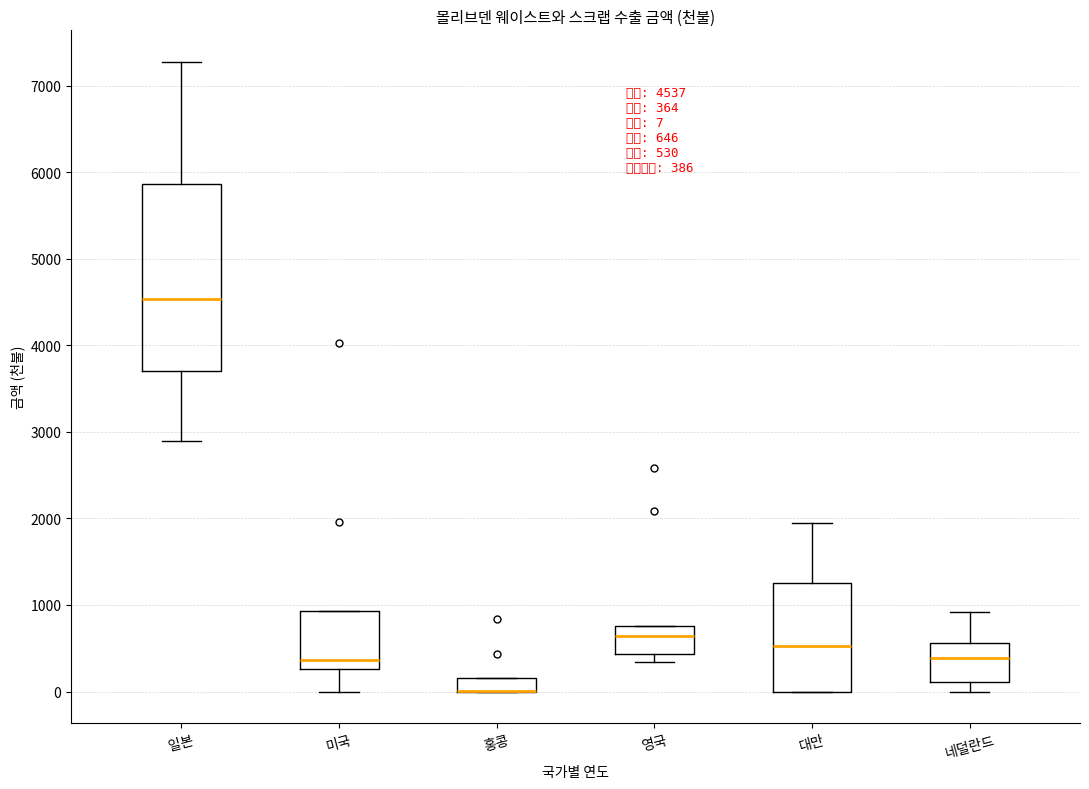

Which box is the tallest, from its lower edge to its upper edge?

일본